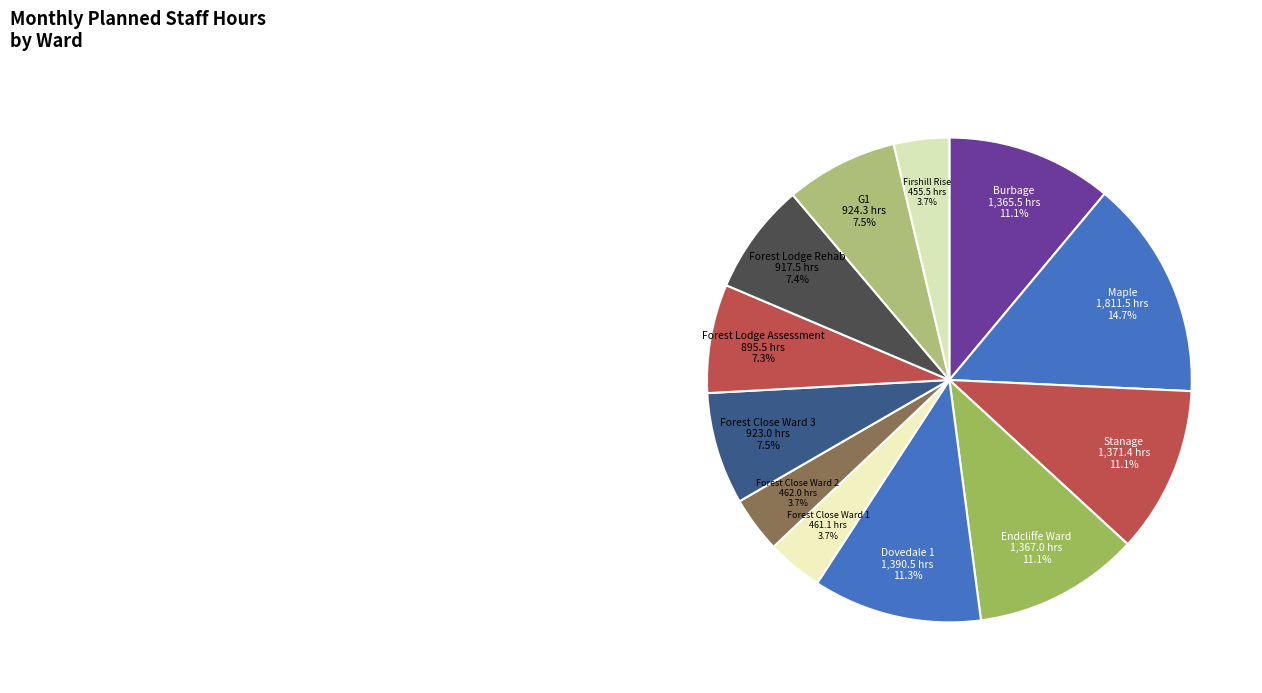

Which category has the biggest portion of the pie?

Maple